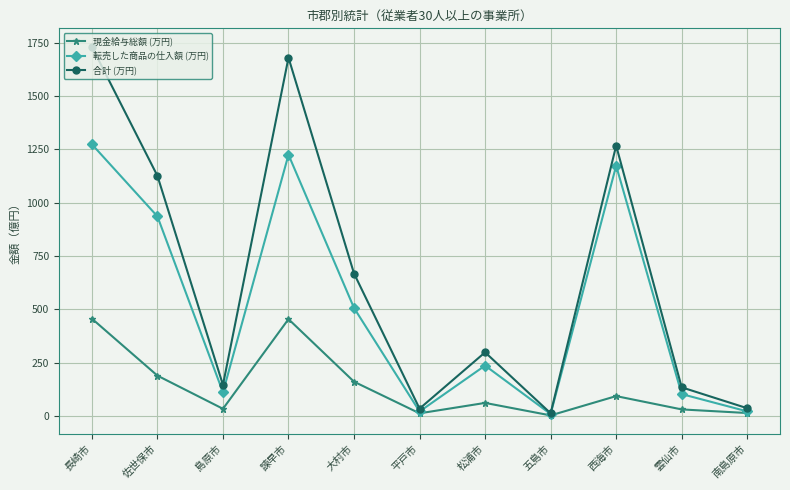

Where does the 合計 (万円) series first go above 299?

長崎市